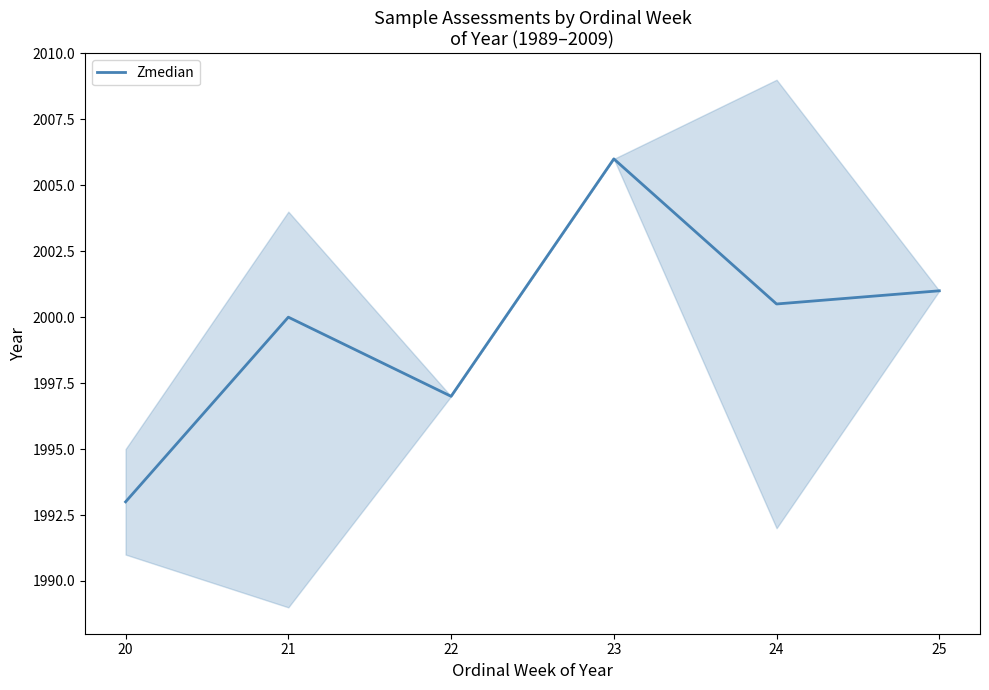

What is the difference between the values at 22 and 21?

3.0